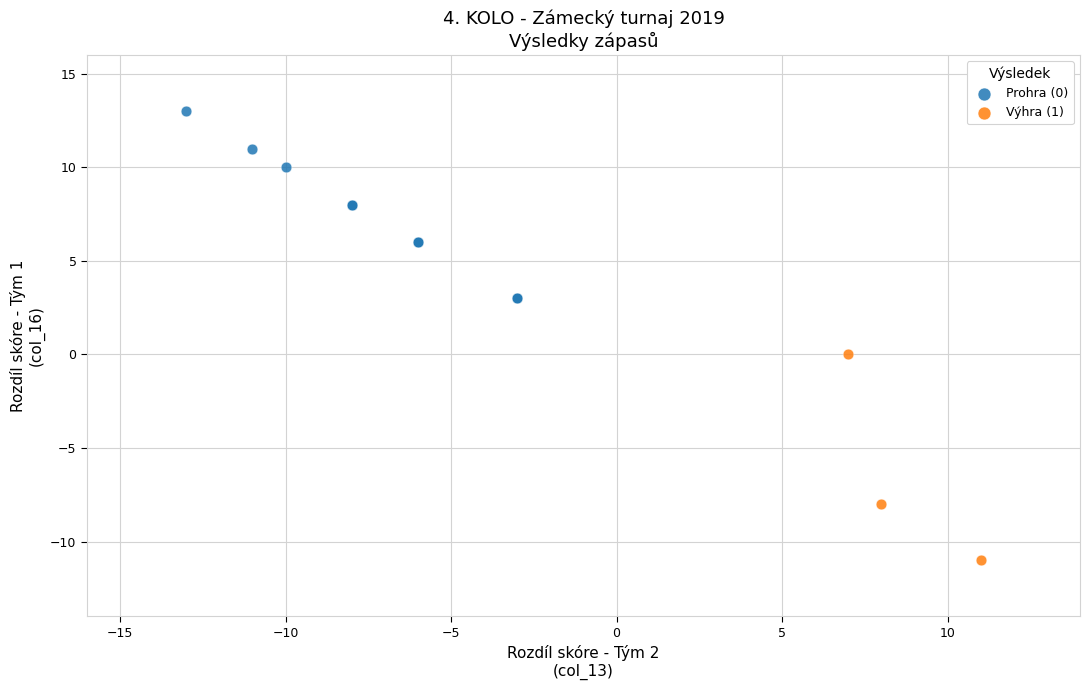

What are all the series names shown in the legend?

Prohra (0), Výhra (1)